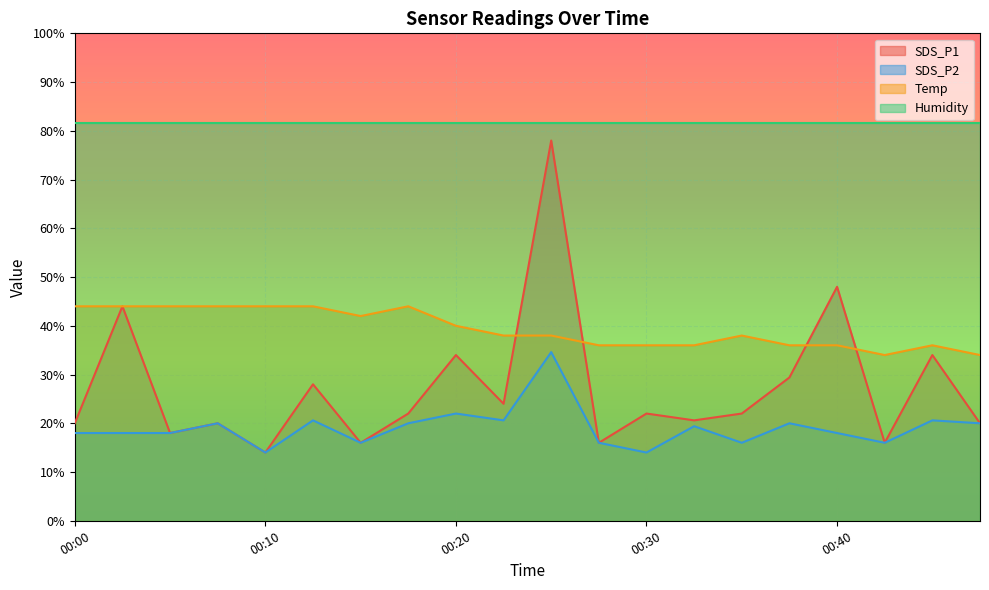

Is it true that Temp equals 50.2 at 00:30?

False